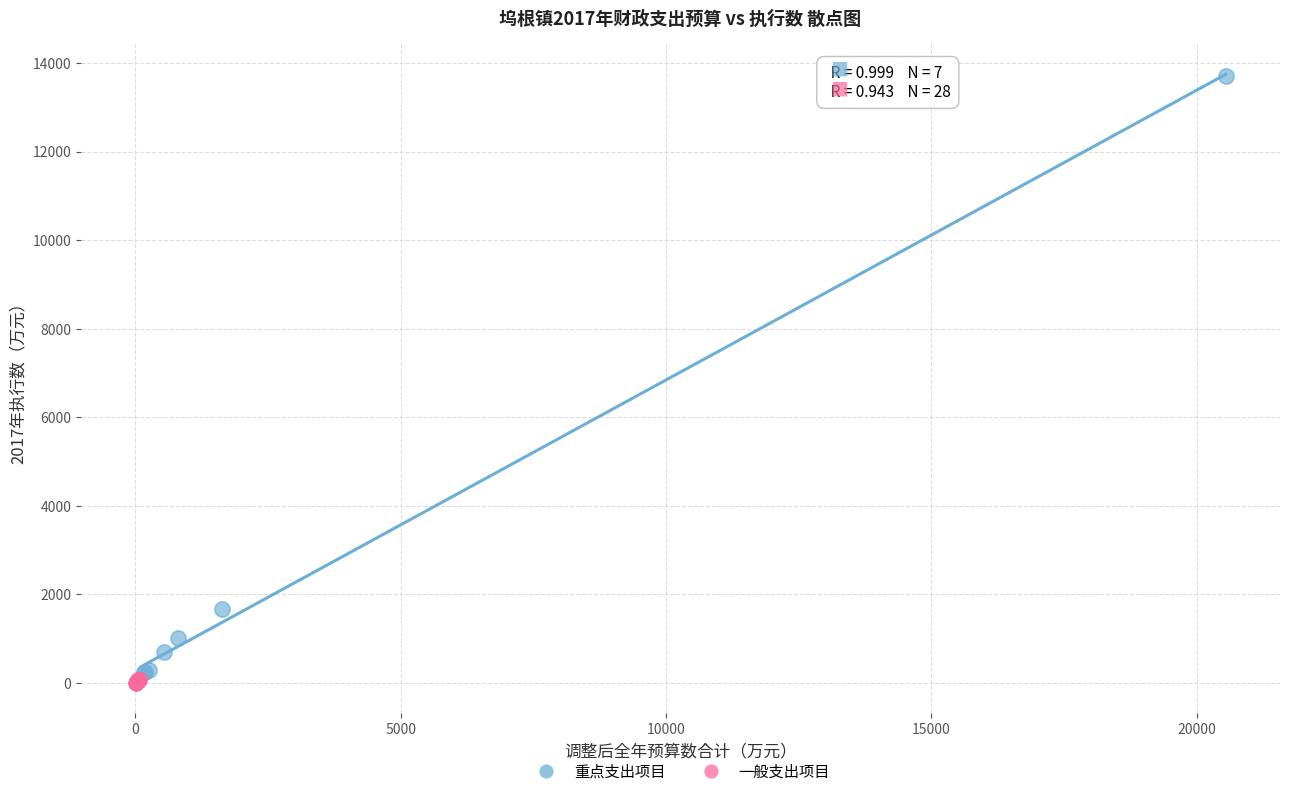

Which series has the largest Y range (max minus min)?

重点支出项目